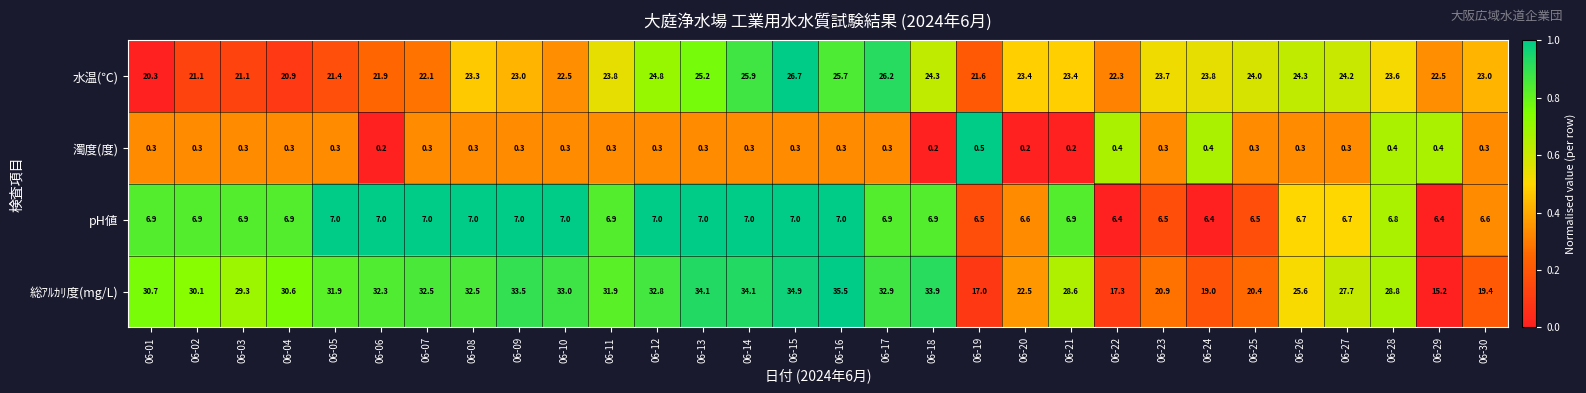

Rank the series by their average value, from highest to lowest.

総ｱﾙｶﾘ度(mg/L), 水温(℃), pH値, 濁度(度)